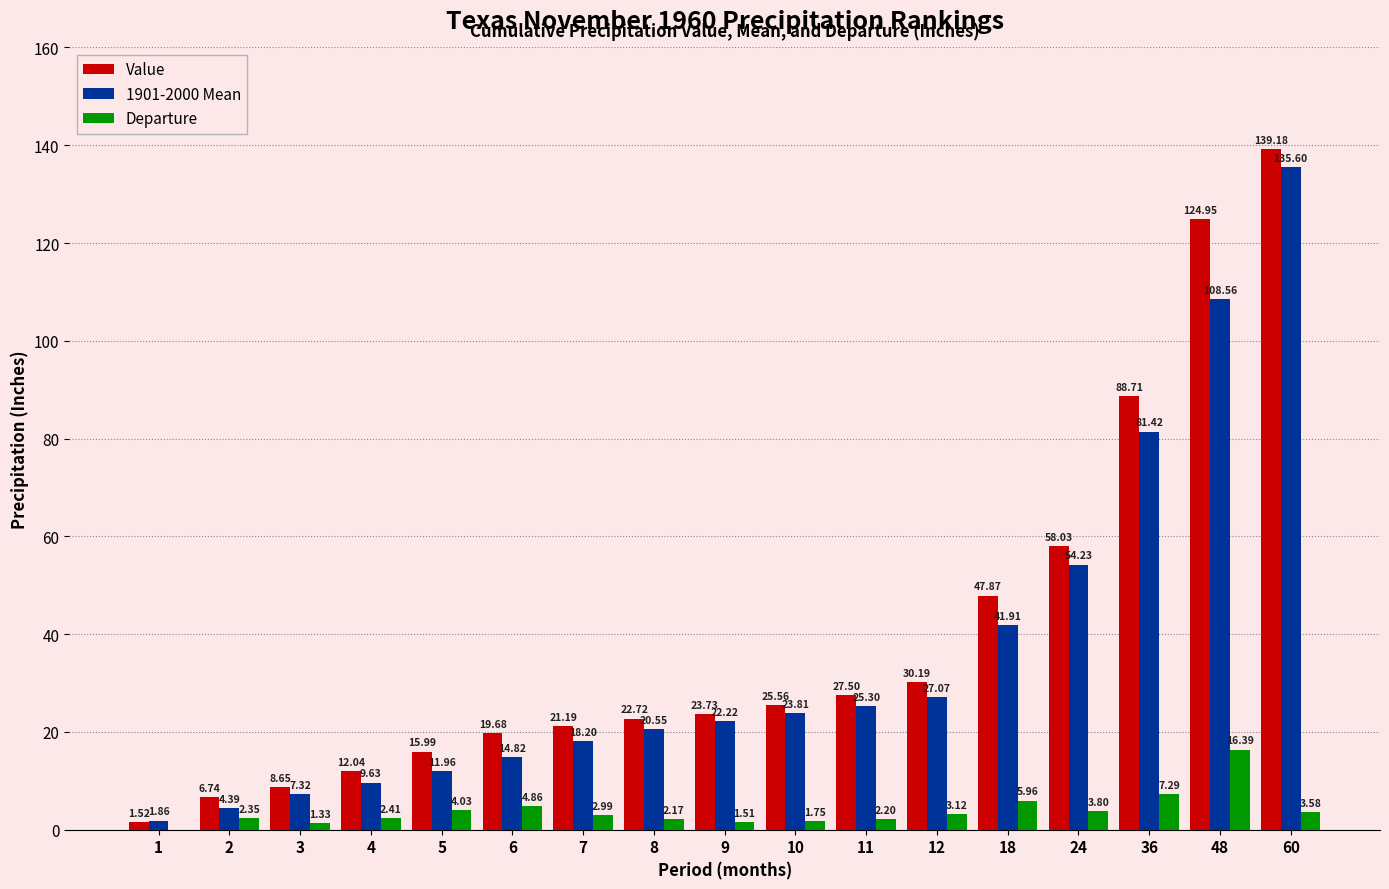

What is the sum of the Departure values at 24 and 18?

9.8